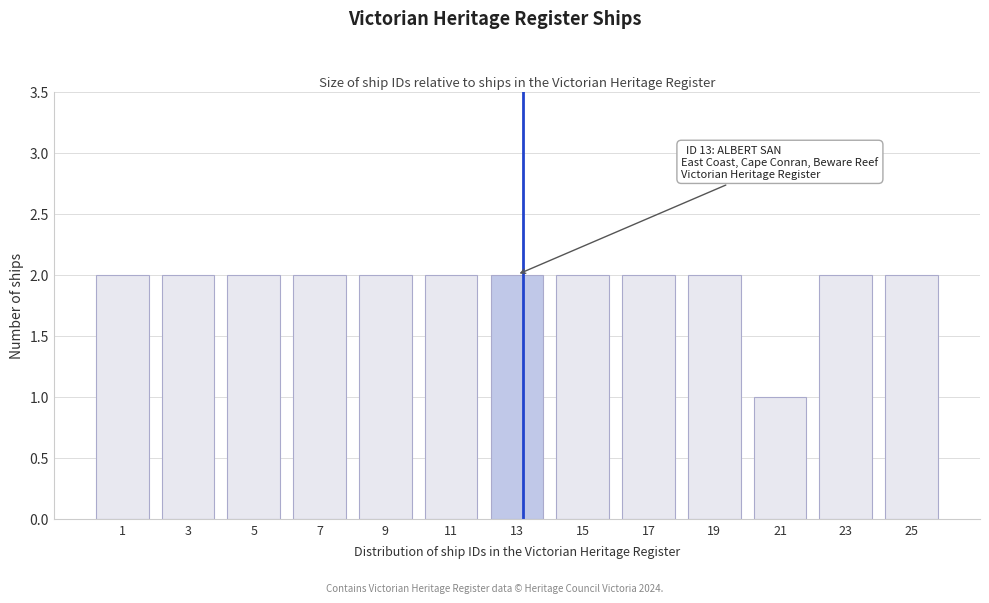

Reading left to right, list all the values displayed in this chart.

1=2	3=2	5=2	7=2	9=2	11=2	13=2	15=2	17=2	19=2	21=1	23=2	25=2